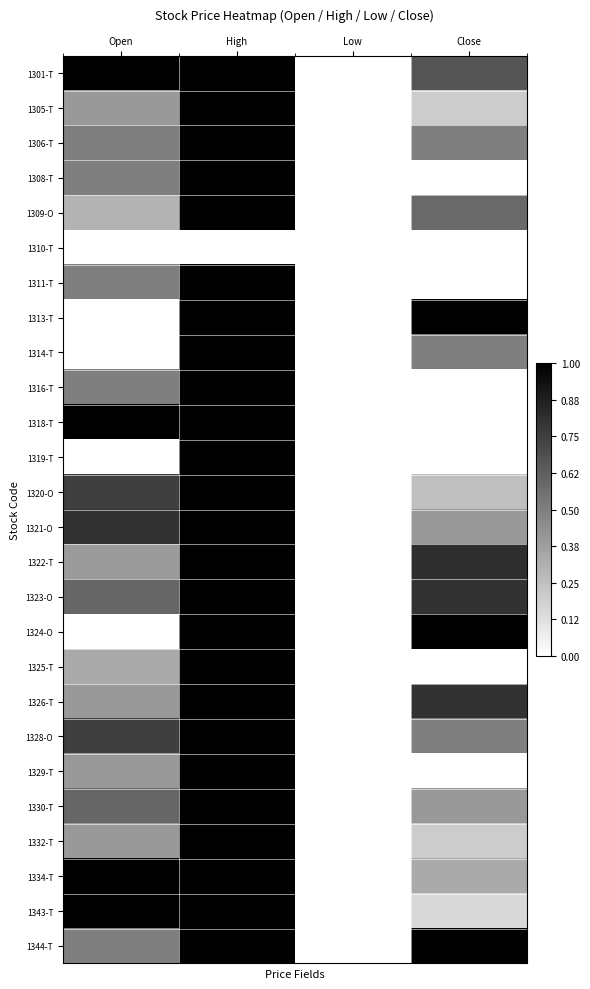

What is the spread (max minus min) of values at Close?

1.0